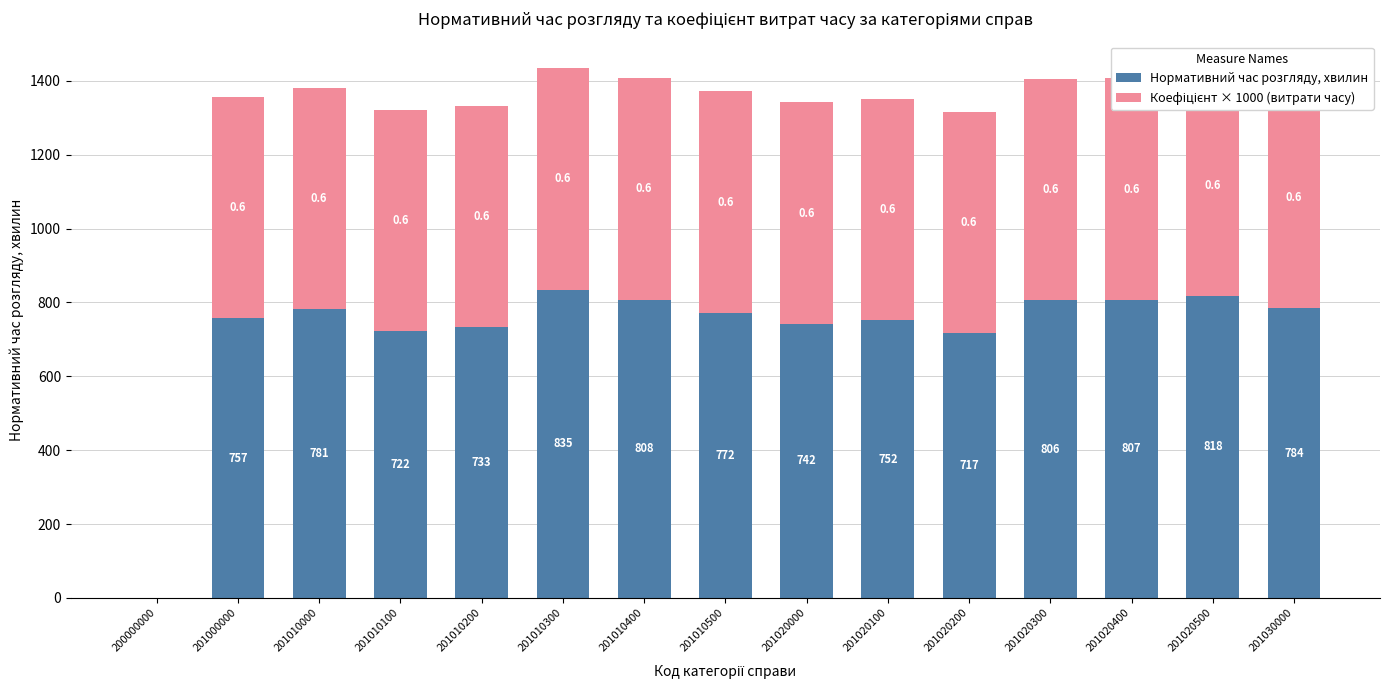

Which category has the highest value across all series?

201010300